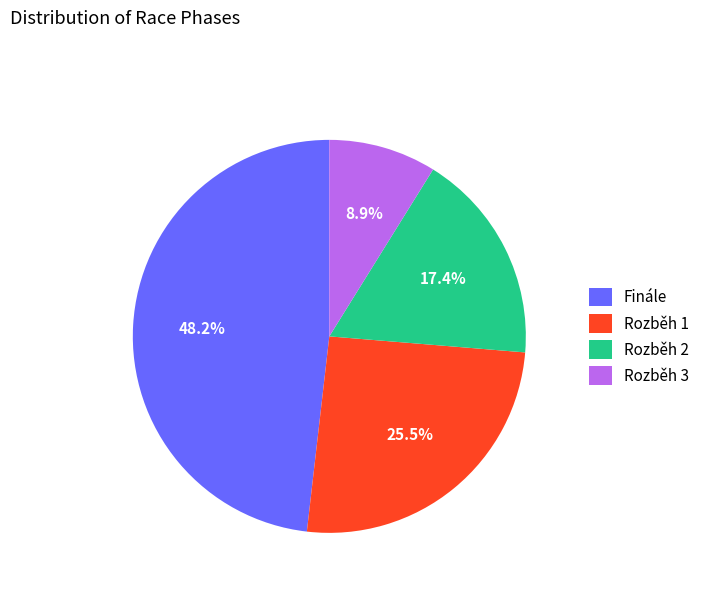

Which category has the smallest portion of the pie?

Rozběh 3